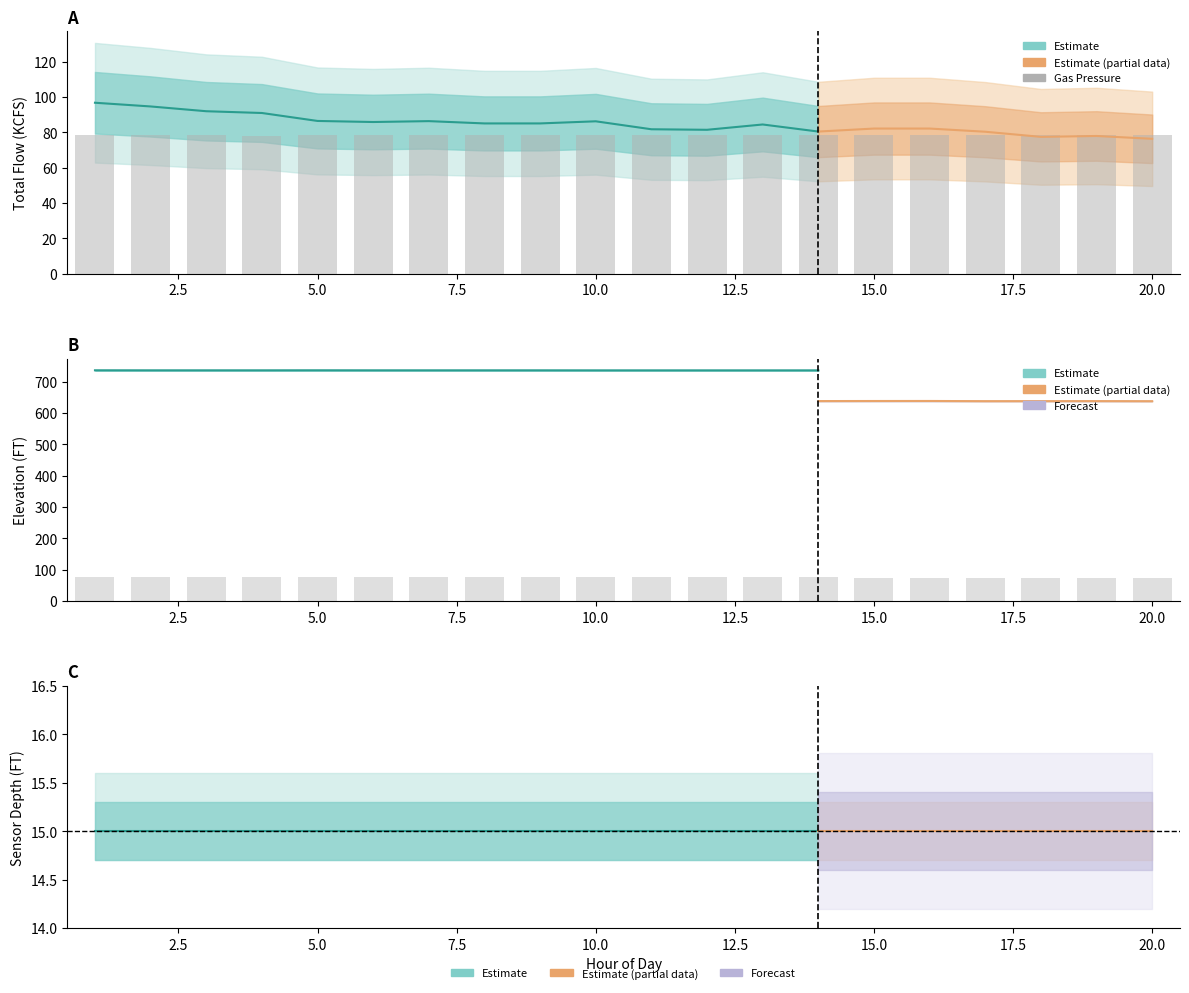

True or false: TOTAL GAS PRESSURE (MMHG) has a value of 786.0 at 17.

True